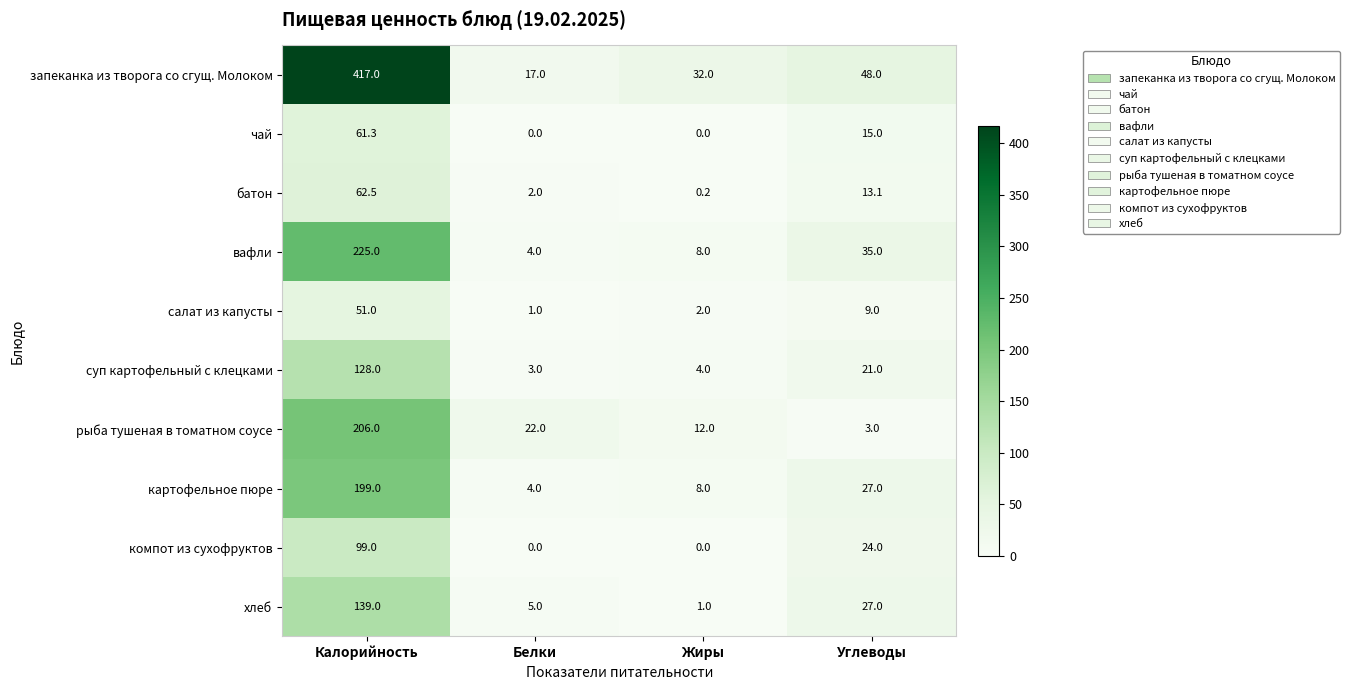

At how many categories does at least one series exceed 188?

1